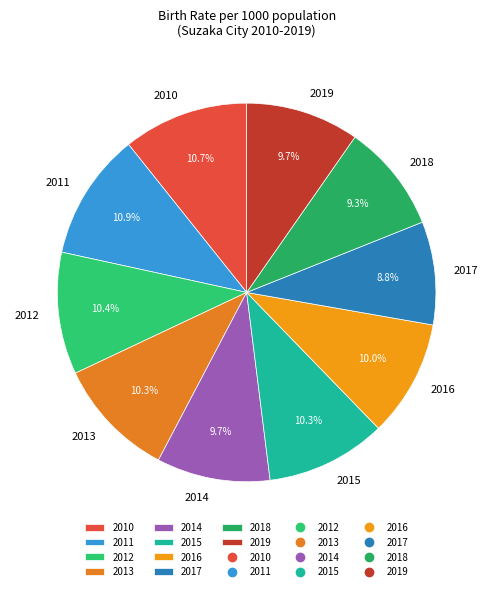

Between 2010 and 2019, which is larger?

2010